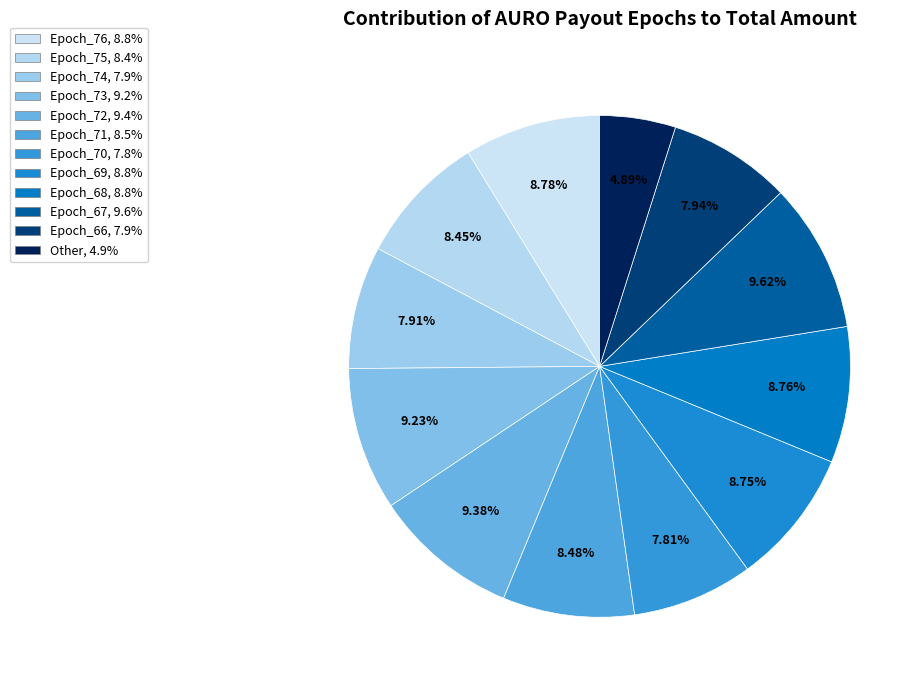

Which has a higher value, Epoch_70 or Epoch_66?

Epoch_66